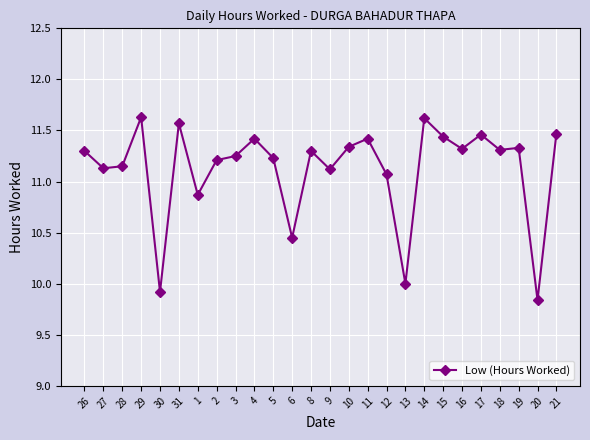

What is the maximum value shown in the chart?

11.6